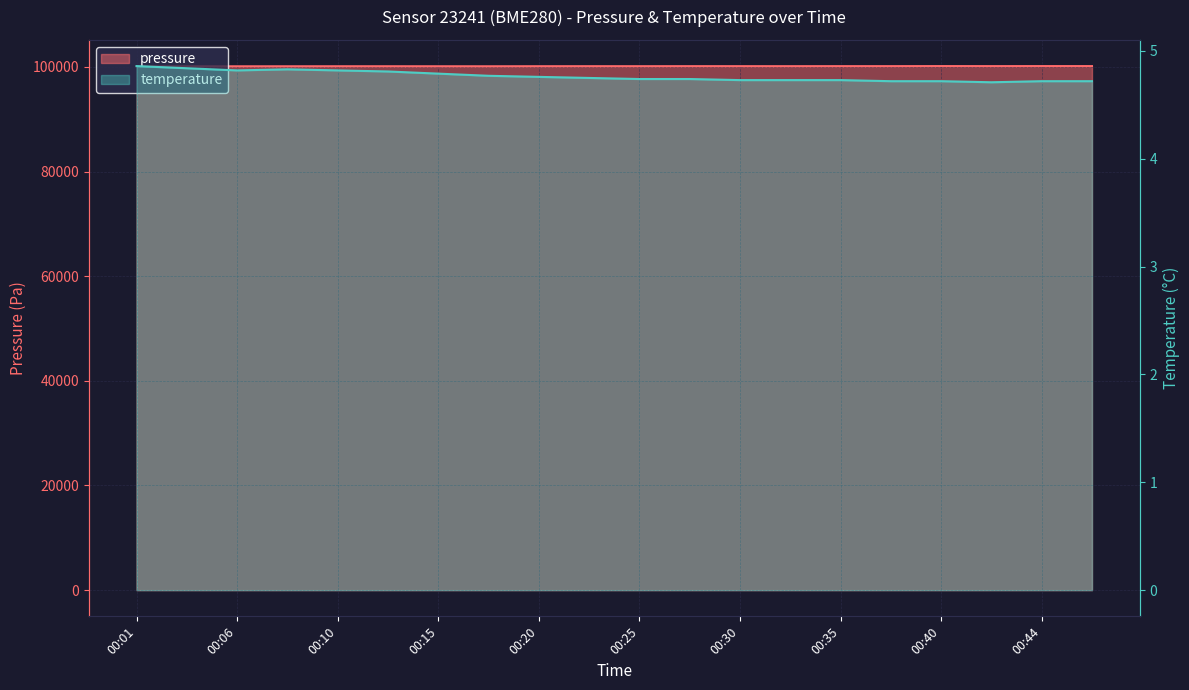

Reading right to left, what are all the values shown in this chart?

pressure: 00:47=100147.1	00:44=100147.9	00:42=100141.1	00:40=100149.6	00:37=100136.8	00:35=100136.8	00:32=100131.7	00:30=100133.4	00:27=100135.1	00:25=100127.4	00:23=100129.2	00:20=100124.0	00:18=100112.1	00:15=100115.5	00:13=100119.8	00:10=100119.0	00:08=100112.2	00:06=100108.8	00:03=100111.3	00:01=100104.5
temperature: 00:47=4.7	00:44=4.7	00:42=4.7	00:40=4.7	00:37=4.7	00:35=4.7	00:32=4.7	00:30=4.7	00:27=4.7	00:25=4.7	00:23=4.8	00:20=4.8	00:18=4.8	00:15=4.8	00:13=4.8	00:10=4.8	00:08=4.8	00:06=4.8	00:03=4.8	00:01=4.9